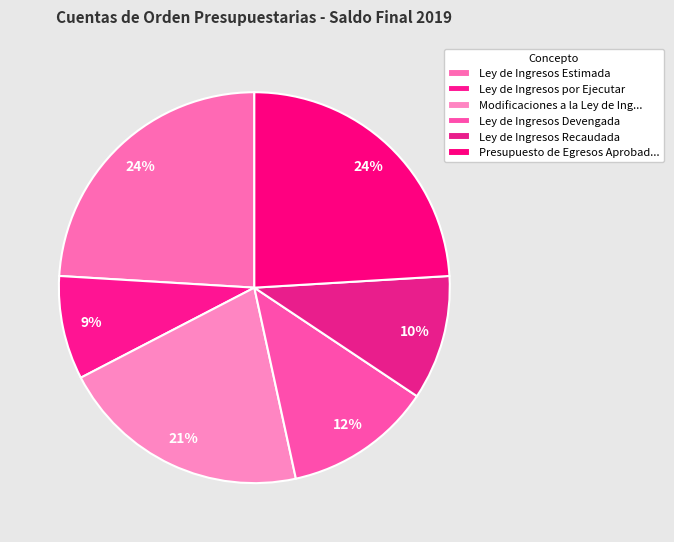

Is Ley de Ingresos por Ejecutar the majority of the pie?

No